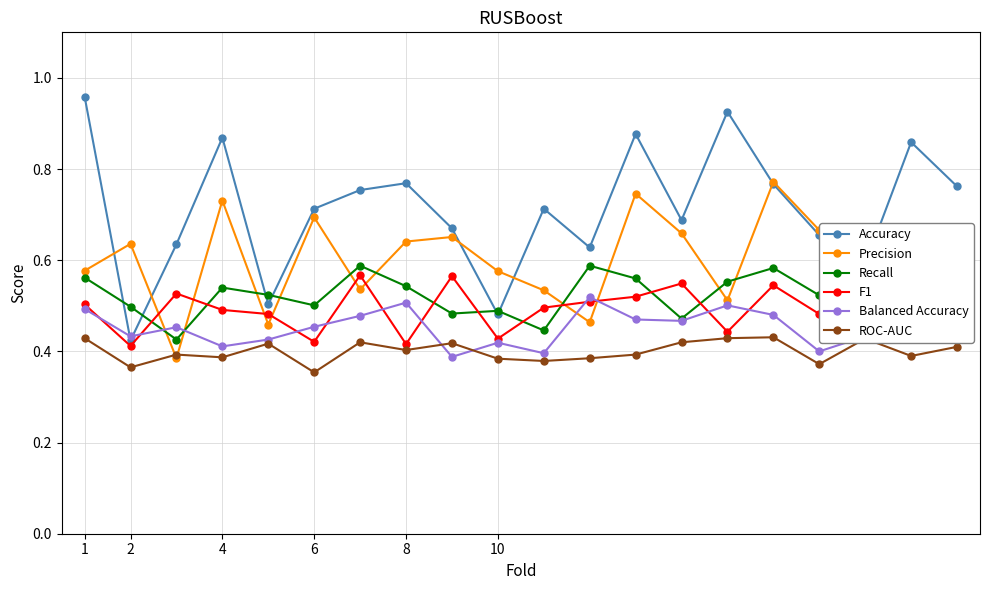

Which series ends up on top after the final intersection of ROC-AUC and Precision?

Precision